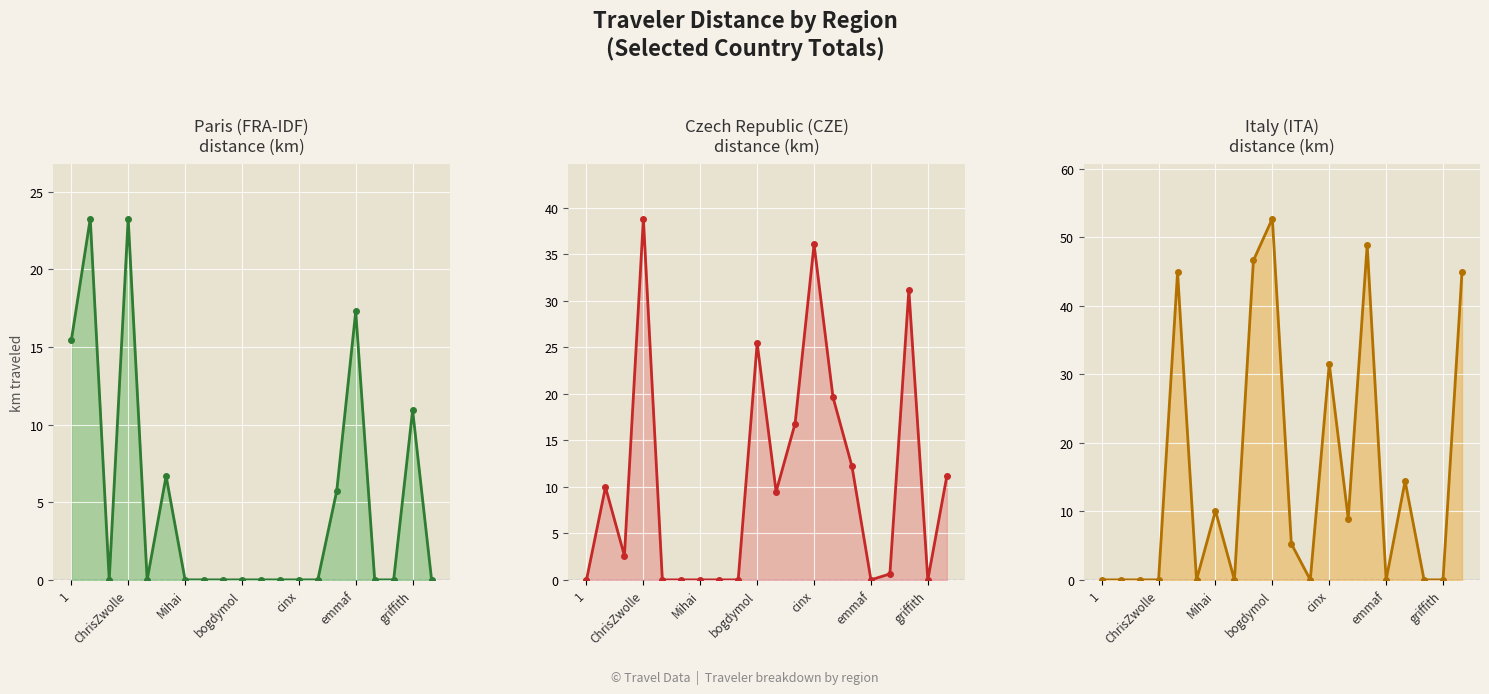

What are all the series names shown in the legend?

FRA-IDF line, CZE line, ITA line